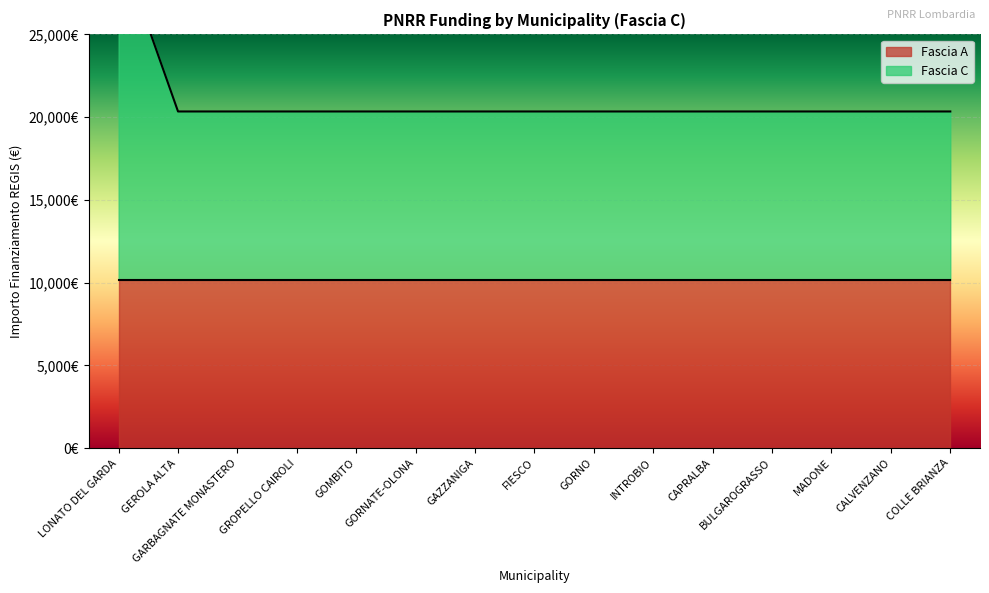

What is the value of the 3rd point from the left?

20344